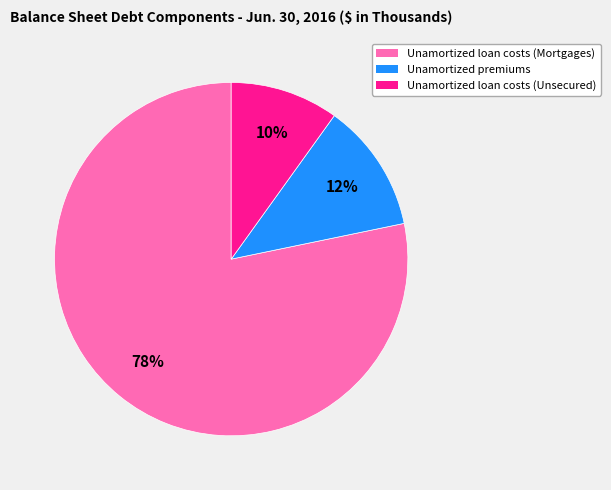

To the nearest percent, what is the combined percentage of Unamortized loan costs (Mortgages) and Unamortized loan costs (Unsecured)?

88%